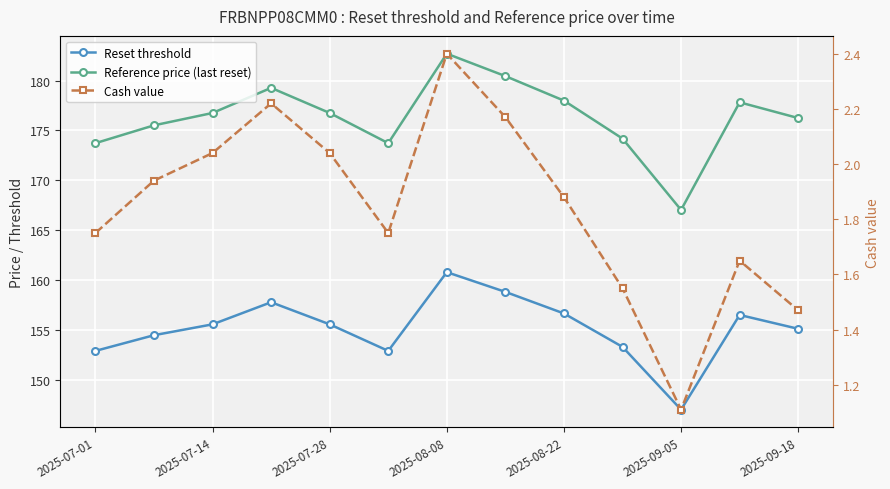

Reading left to right, what are all the values shown in this chart?

Reset threshold: 152.9	154.4	155.5	157.8	155.5	152.9	160.8	158.8	156.6	153.3	147.0	156.5	155.1
Reference price (last reset): 173.7	175.5	176.8	179.3	176.8	173.7	182.7	180.4	178.0	174.2	167.0	177.8	176.2
Cash value: 1.8	1.9	2.0	2.2	2.0	1.8	2.4	2.2	1.9	1.6	1.1	1.6	1.5